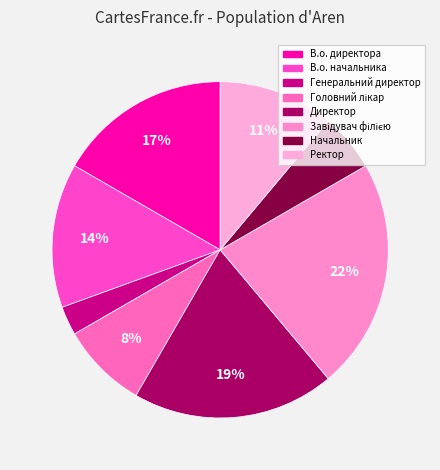

Is there any slice that represents more than half of the pie?

No